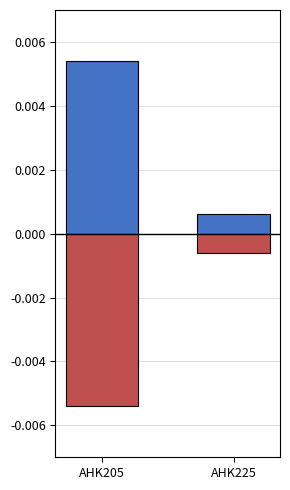

Reading left to right, what are all the values shown in this chart?

Positive: AHK205=0.0	AHK225=0.0
Negative: AHK205=-0.0	AHK225=-0.0